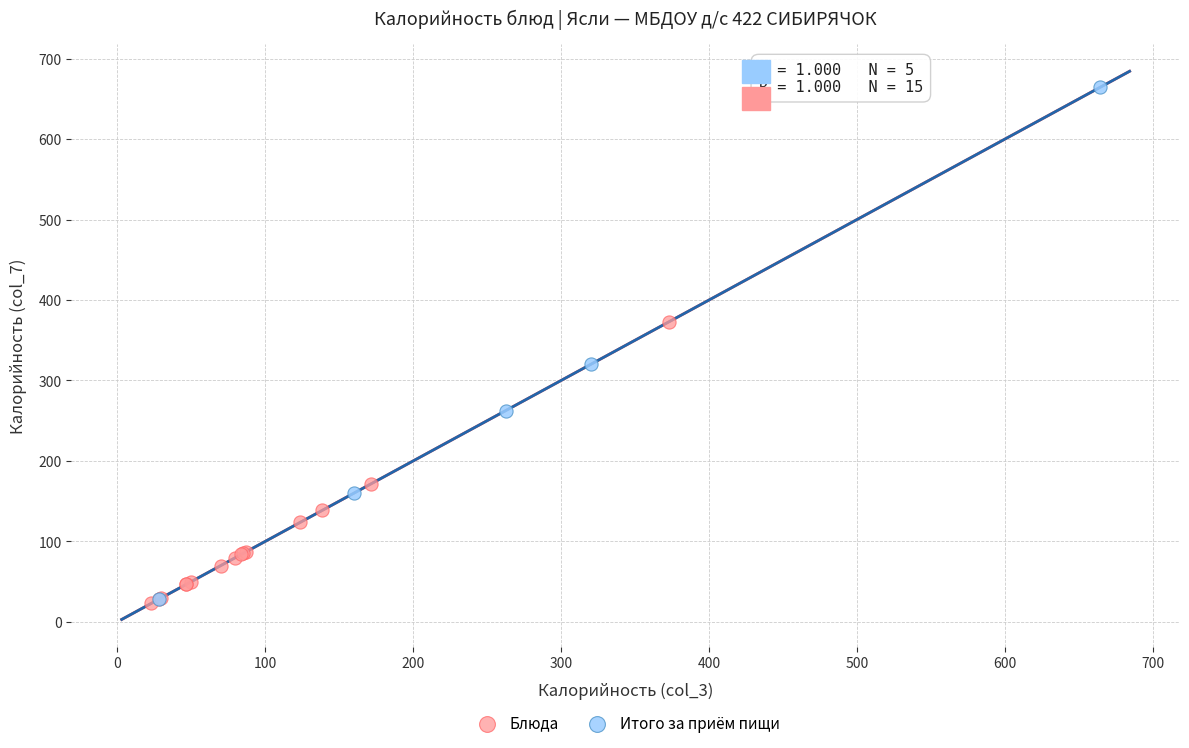

Which series has the widest spread of Y values?

Итого за приём пищи